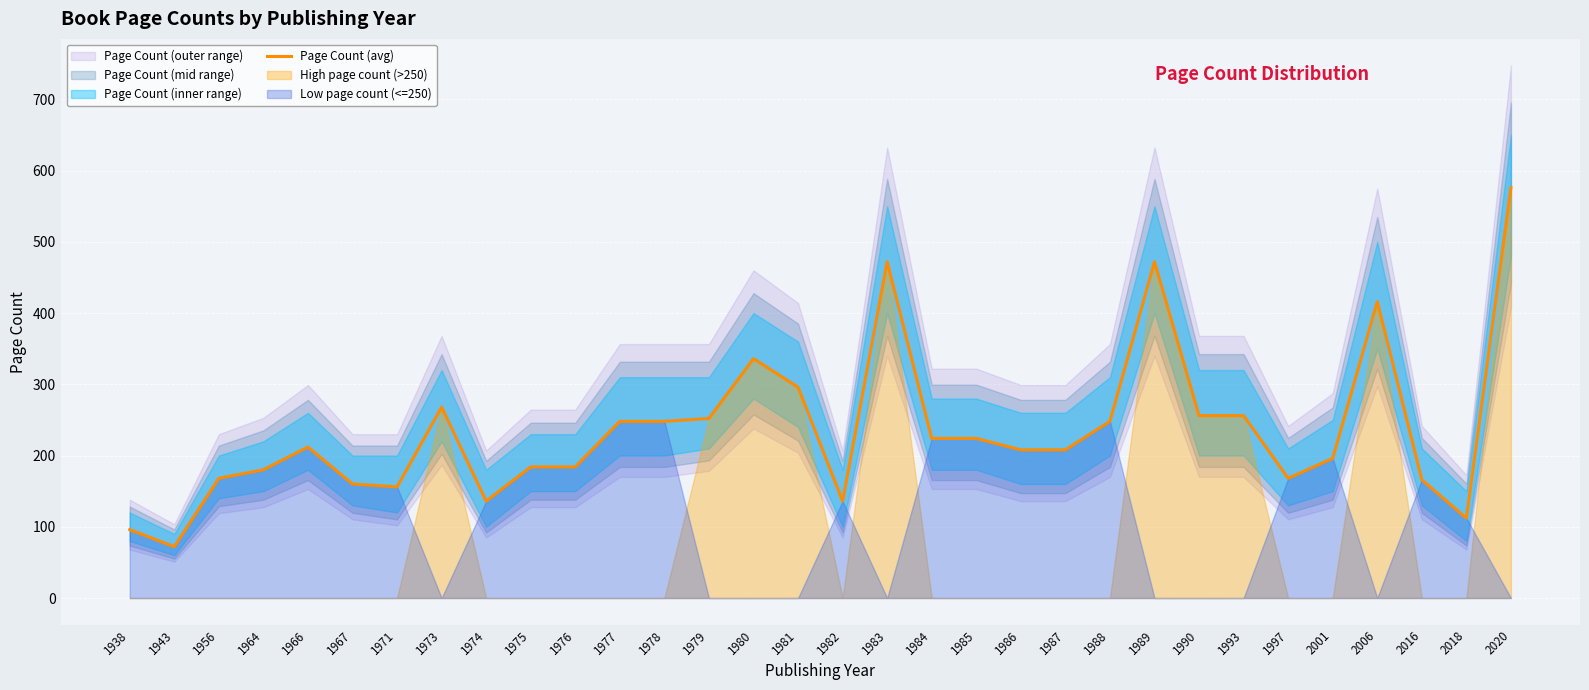

Between 1985 and 1964, which is larger?

1985